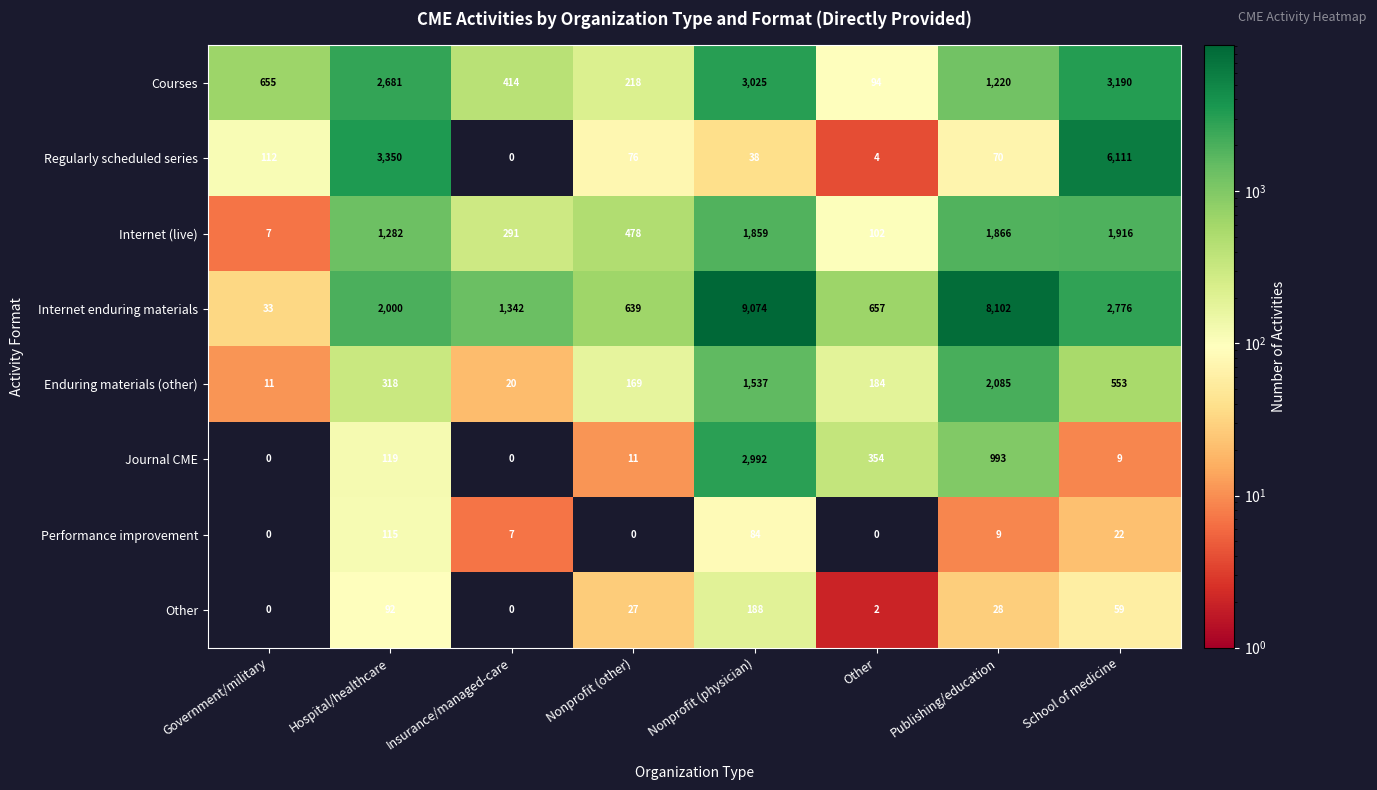

Rank the series by their maximum value, from highest to lowest.

Internet enduring materials, Regularly scheduled series, Courses, Journal CME, Enduring materials (other), Internet (live), Other, Performance improvement